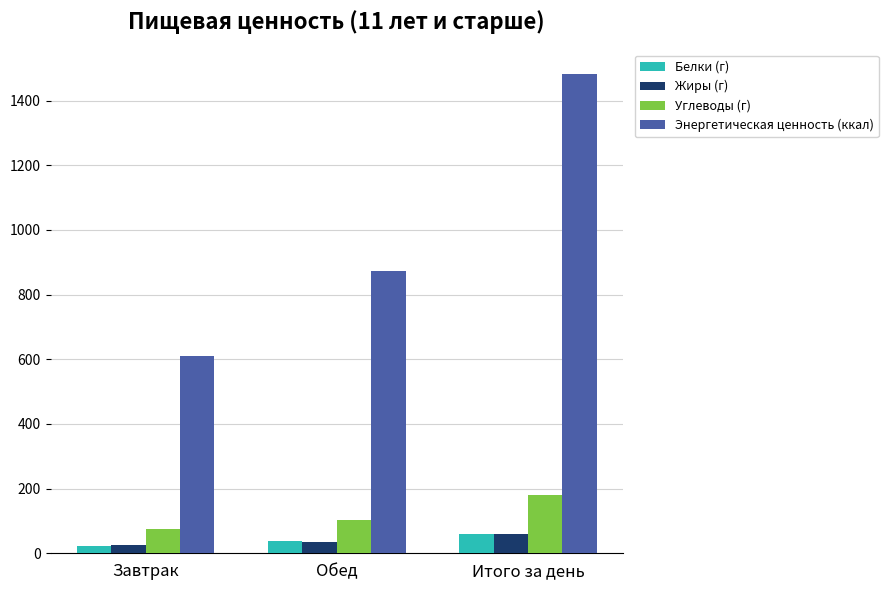

What is the total value across all series at Итого за день?

1782.9